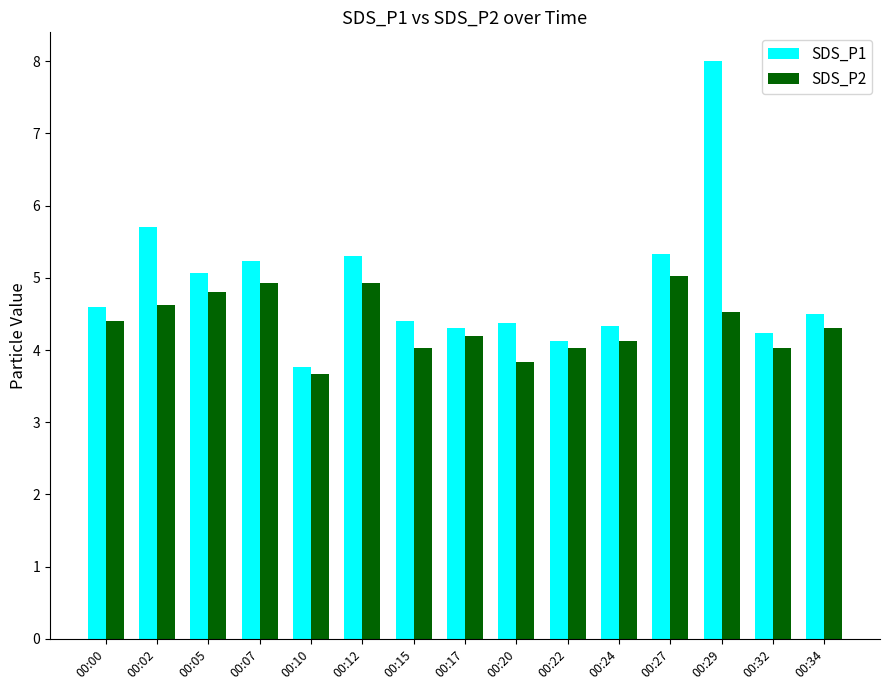

How many series are shown in this chart?

2